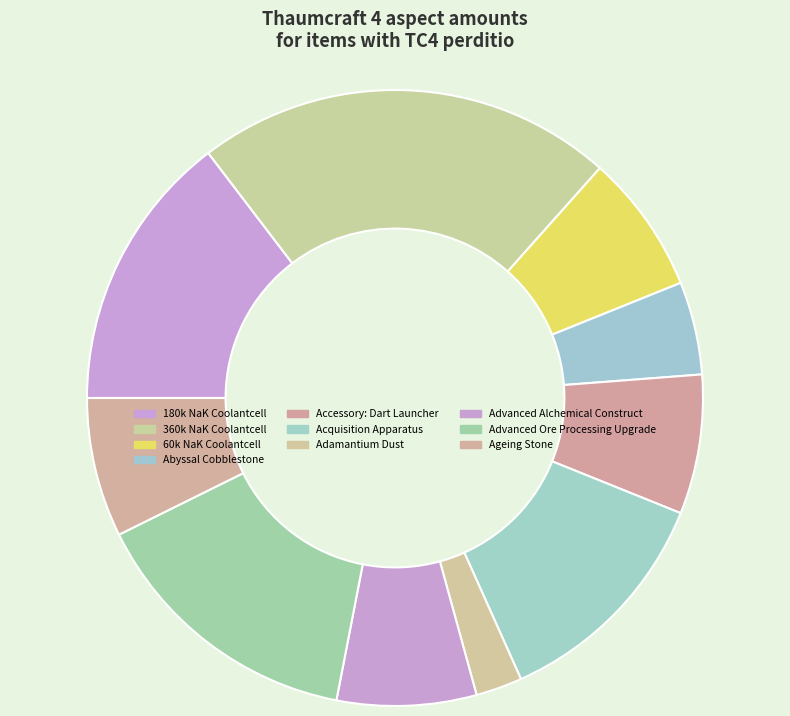

What percentage is the 60k NaK Coolantcell slice, to the nearest percent?

7%